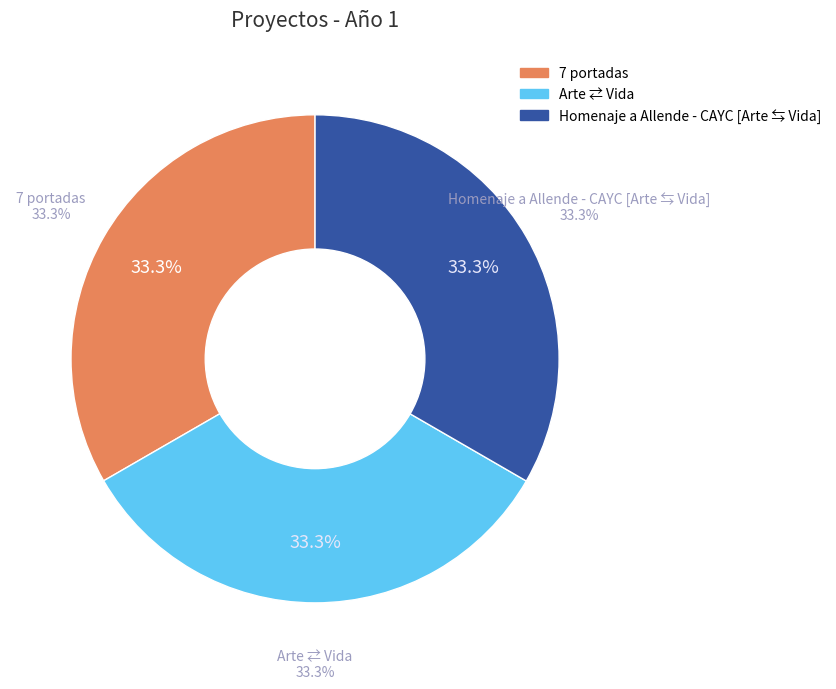

Is there a majority slice in this chart?

No